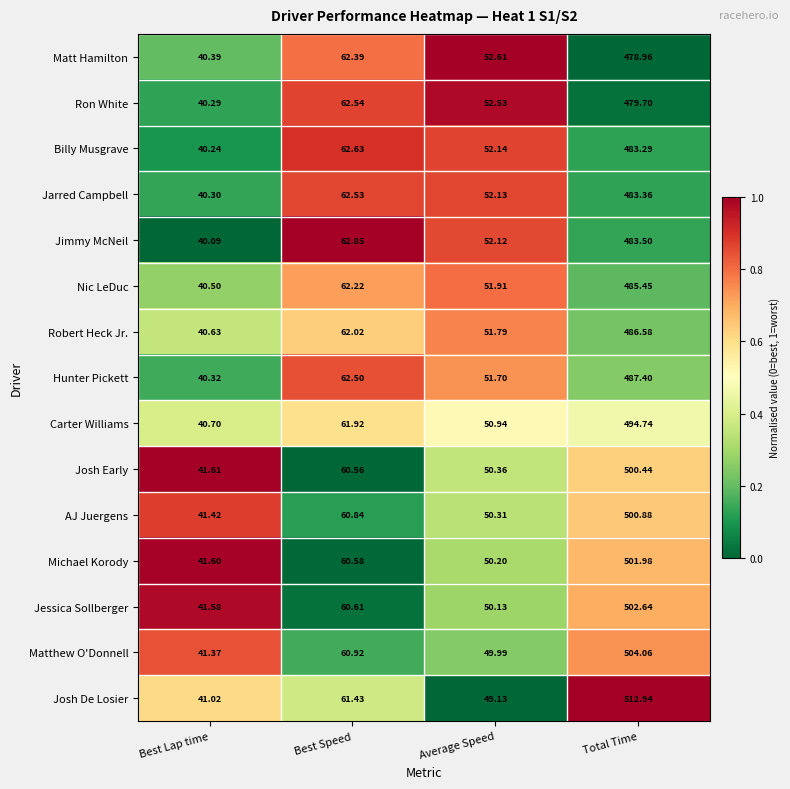

Where is Billy Musgrave nearest to the value 261?

Best Speed